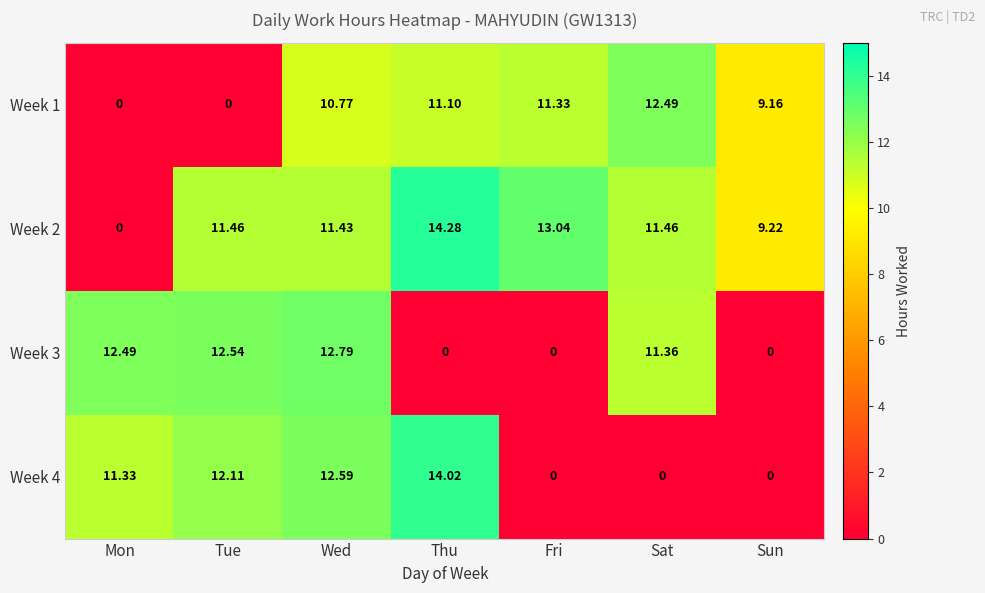

At which label does Week 1 first exceed 10?

Wed